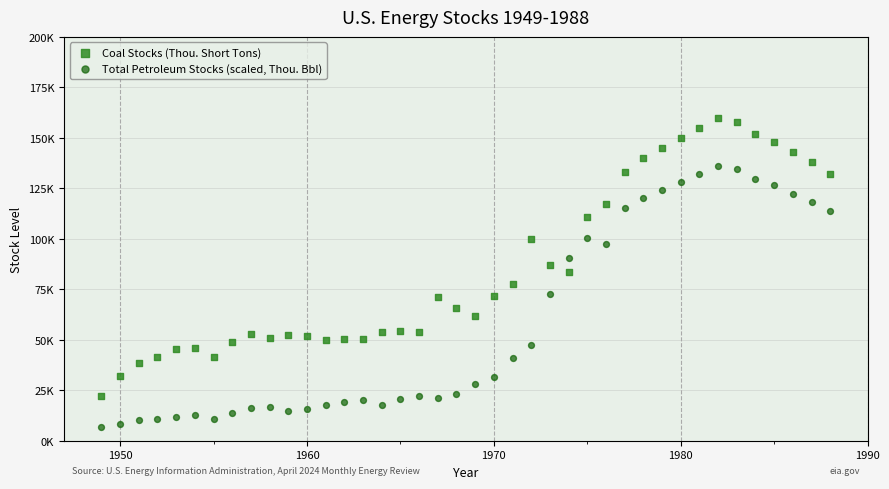

What are all the series names shown in the legend?

Coal Stocks (Thou. Short Tons), Total Petroleum Stocks (scaled, Thou. Bbl)